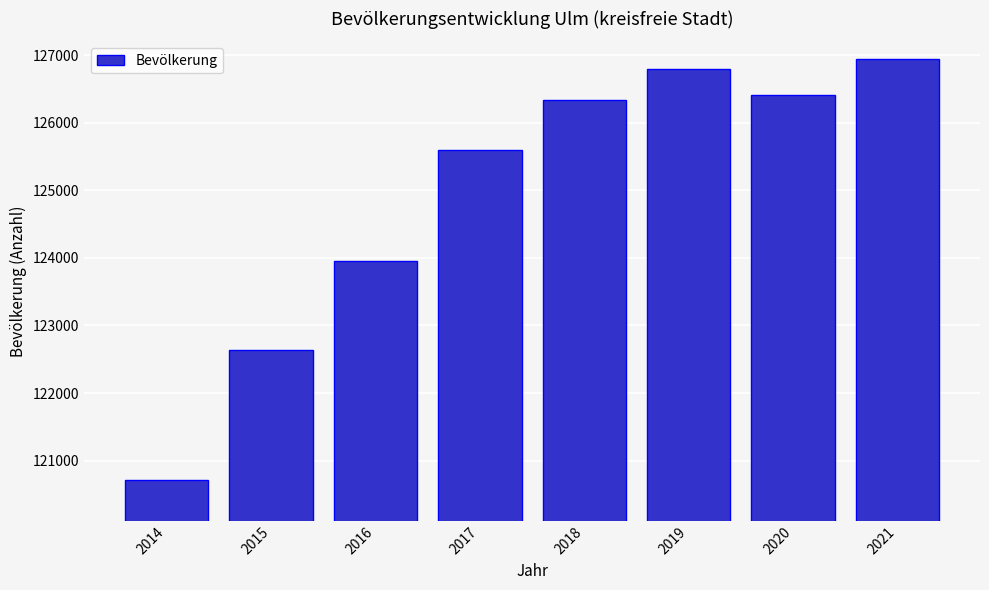

Reading left to right, what are all the values shown in this chart?

120714	122636	123953	125596	126329	126790	126405	126949